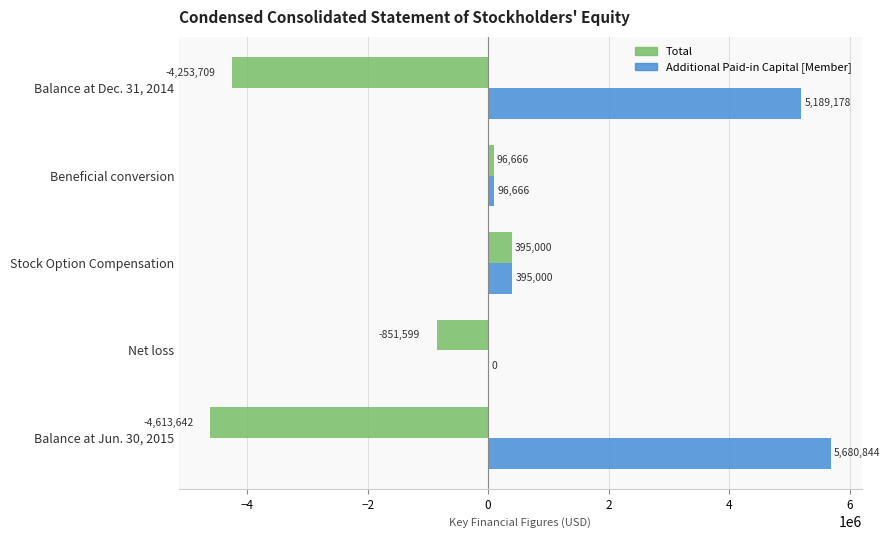

Is the value of Total at Balance at Dec. 31, 2014 greater than the value of Additional Paid-in Capital [Member] at Beneficial conversion?

No